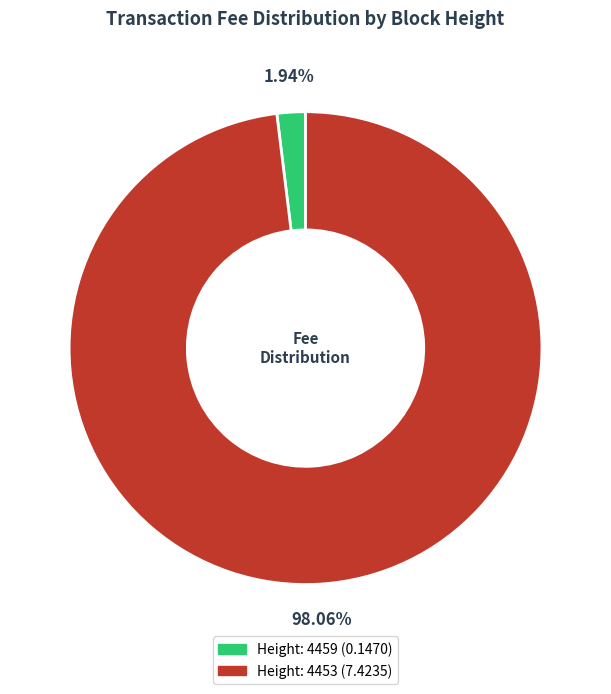

Which slice is the largest?

Height: 4453